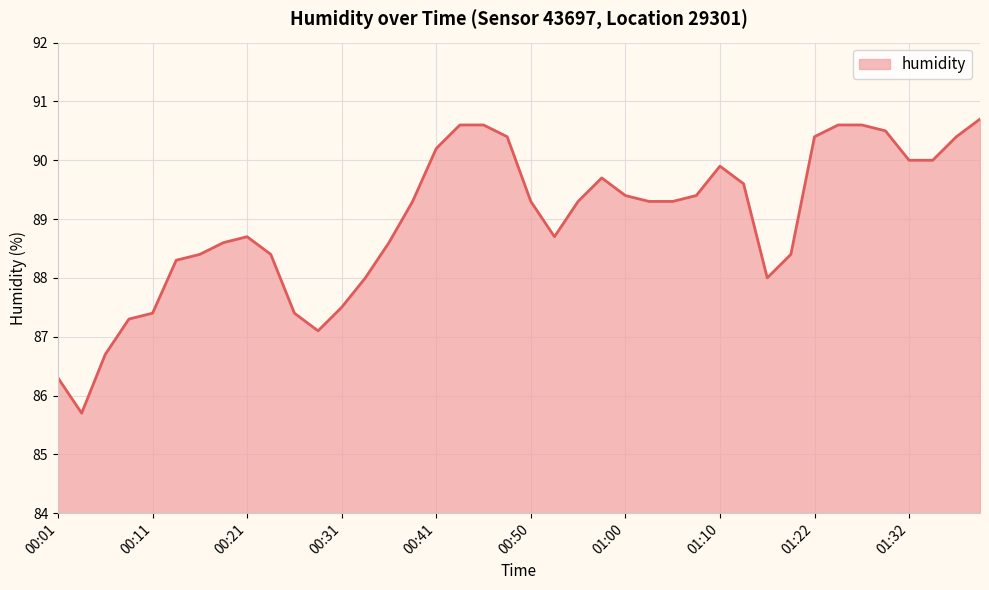

What is the smallest value displayed?

85.7